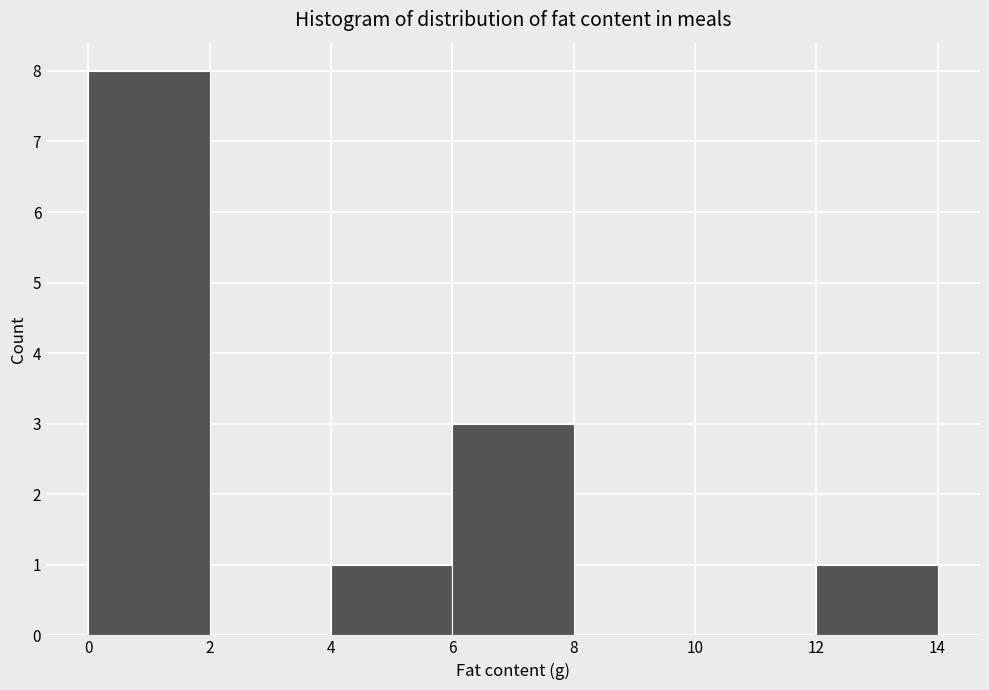

Which range on the x-axis has the tallest bar?

0 to 2